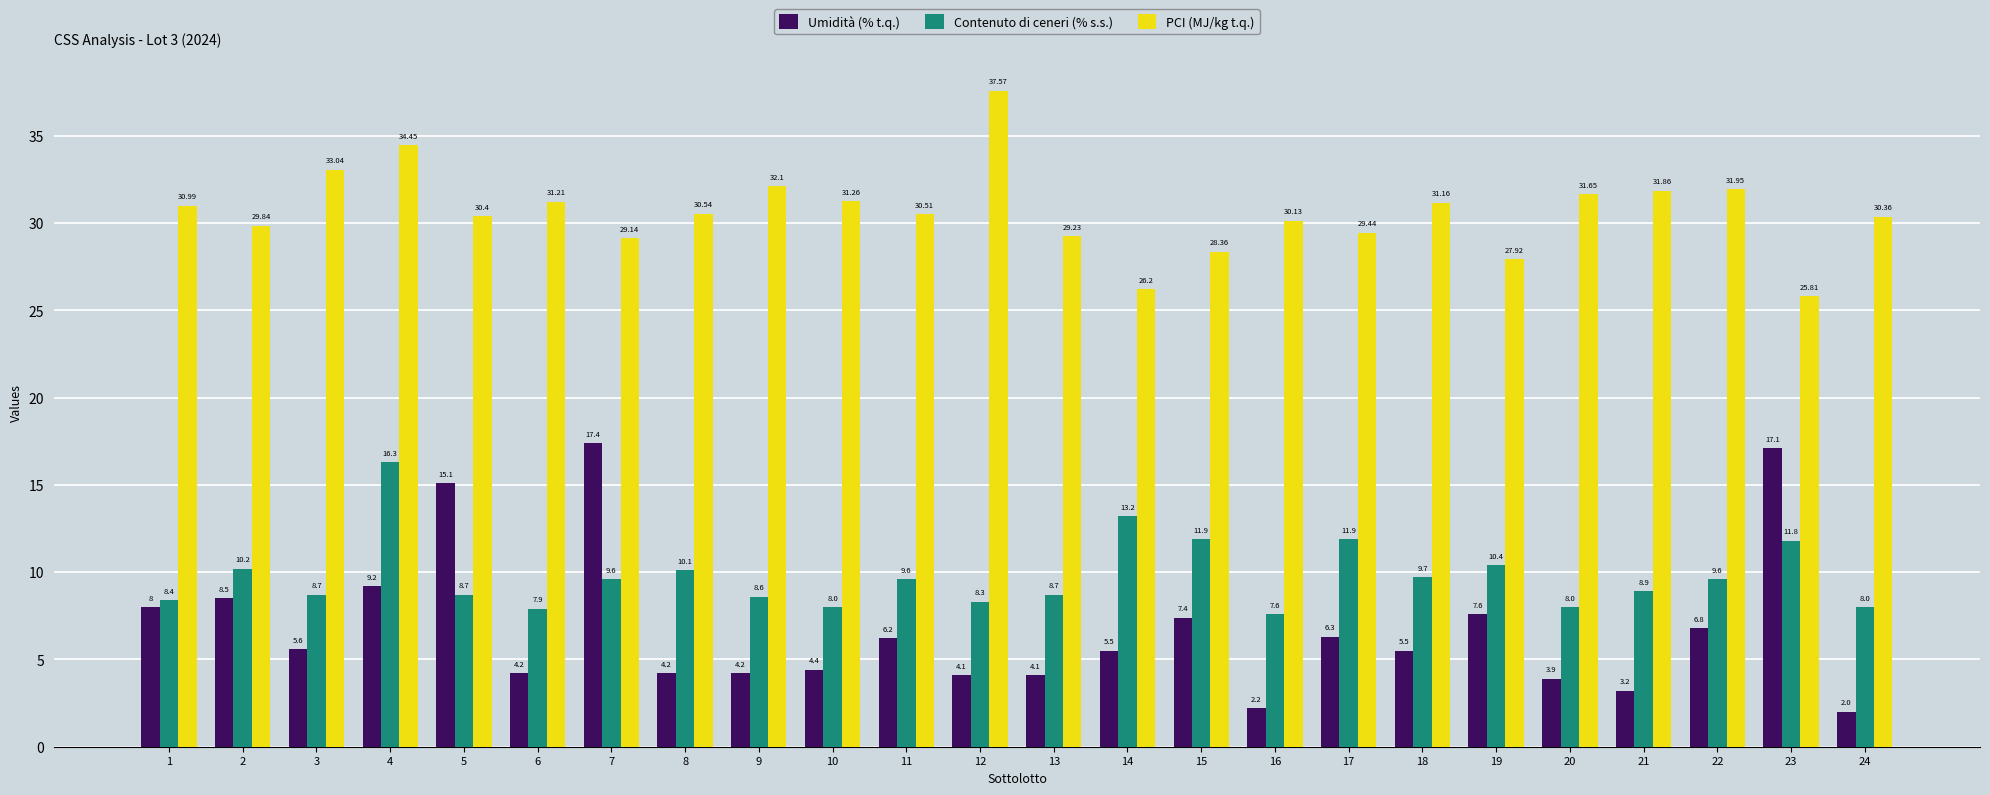

The value of Contenuto di ceneri (% s.s.) at 7 is 2.2. True or false?

False